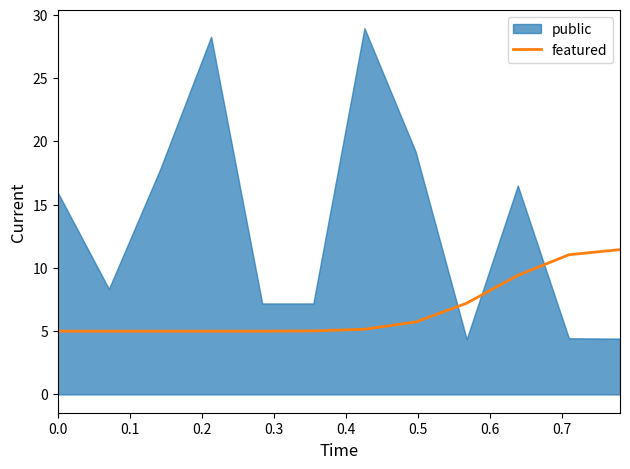

What is the highest value of the featured series?

11.4